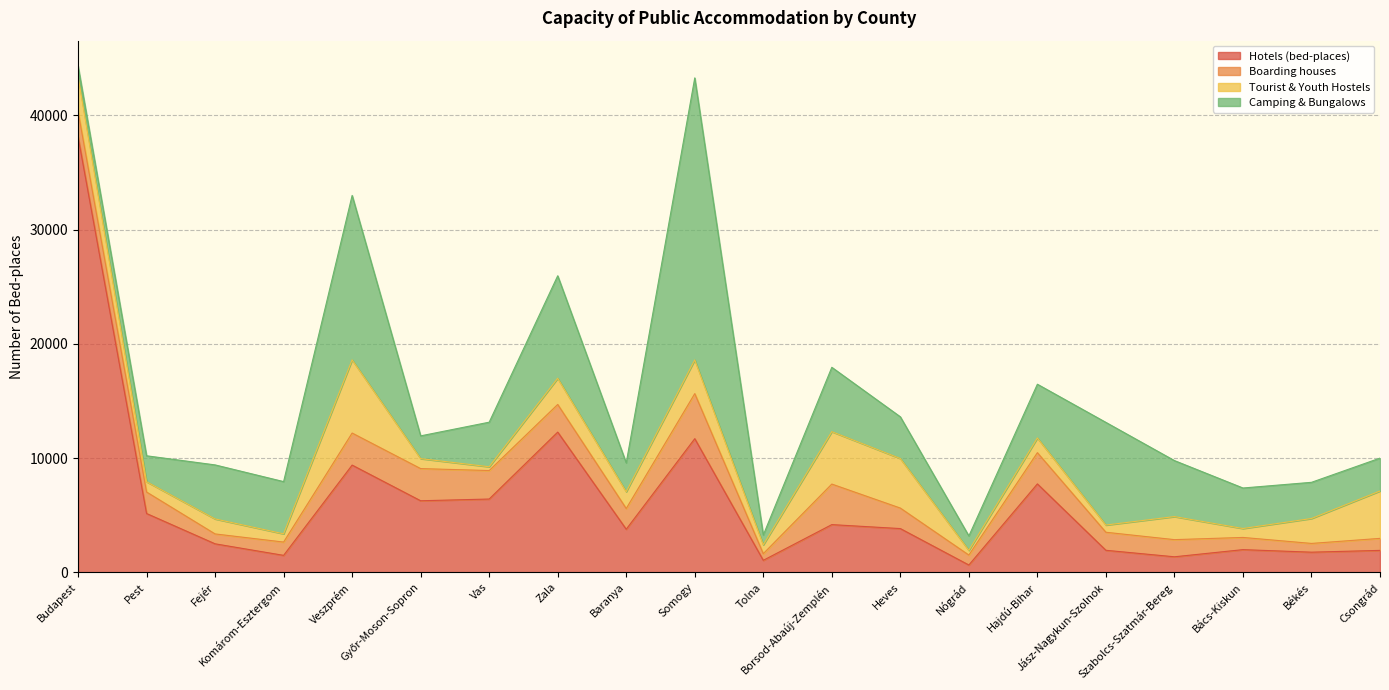

Which series ends up on top after the final intersection of Tourist & Youth Hostels and Hotels (bed-places)?

Tourist & Youth Hostels